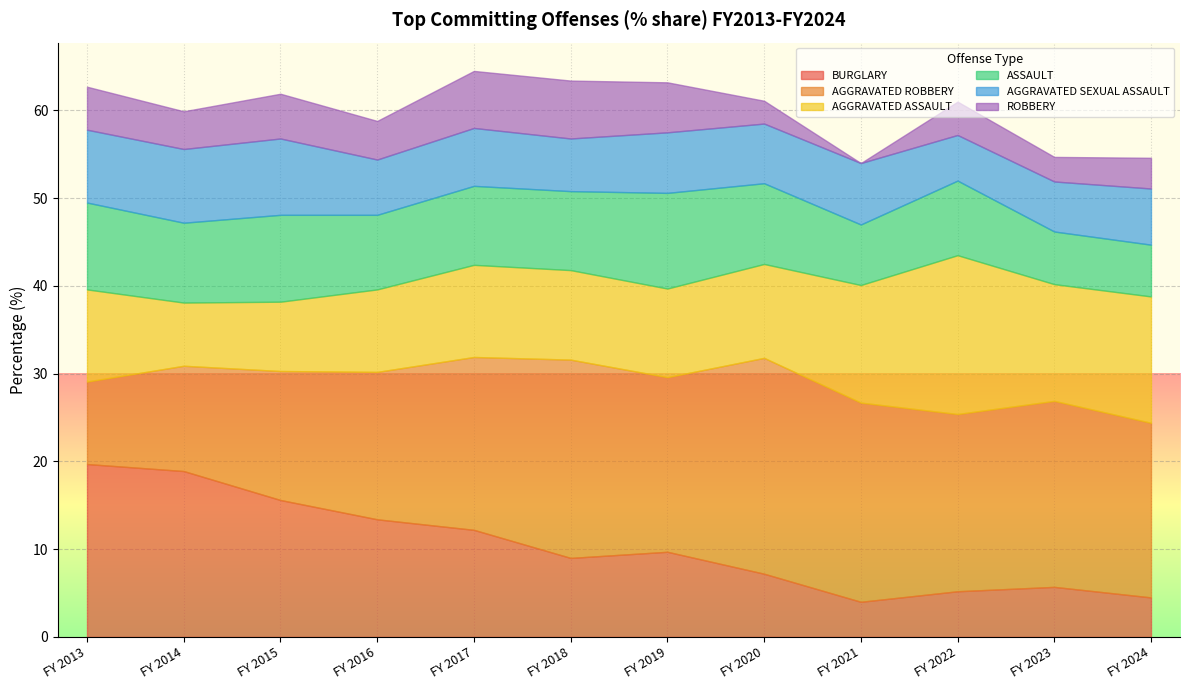

What is the sum of the AGGRAVATED ROBBERY values at FY 2014 and FY 2015?

26.7